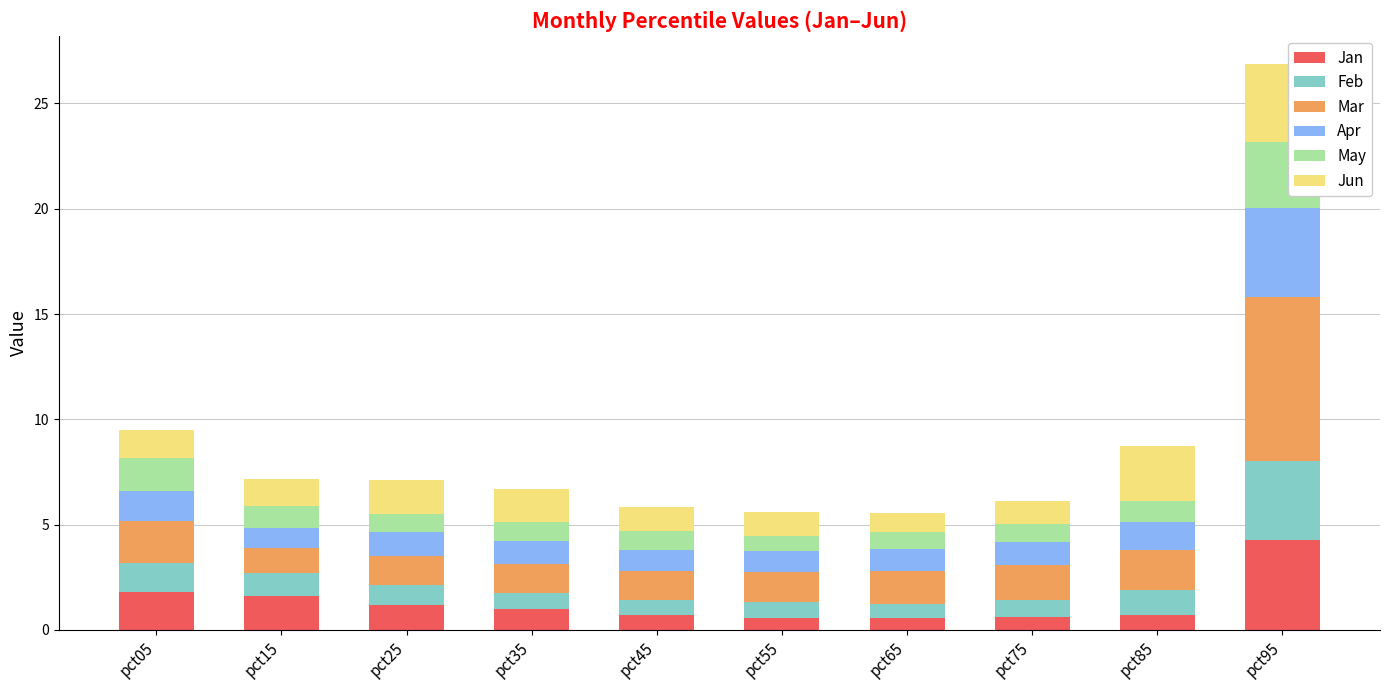

At which category is the sum across all series the highest?

pct95